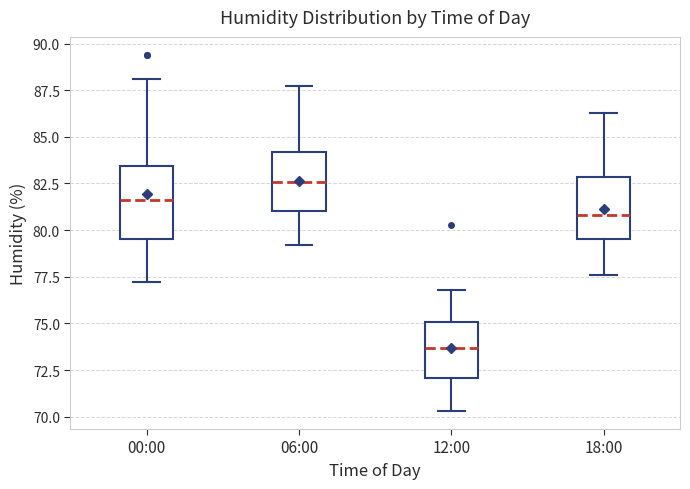

Comparing the boxes themselves (not the whiskers), which one is the tallest?

00:00